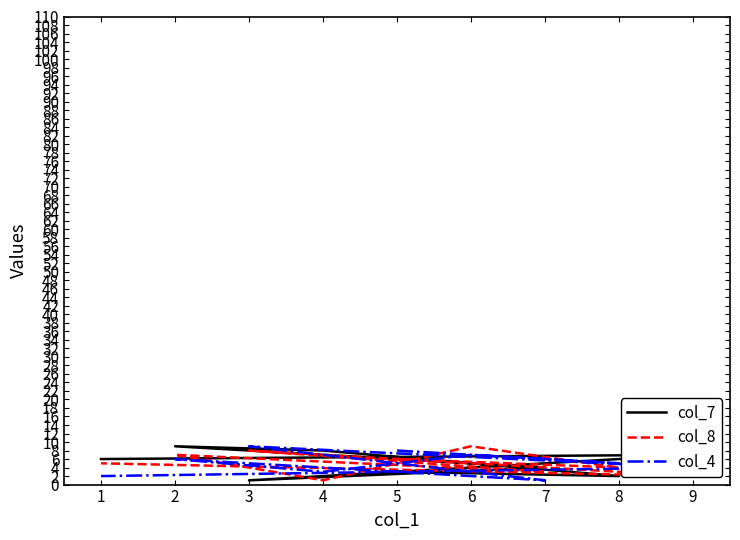

Where is col_8 nearest to the value 5?

1